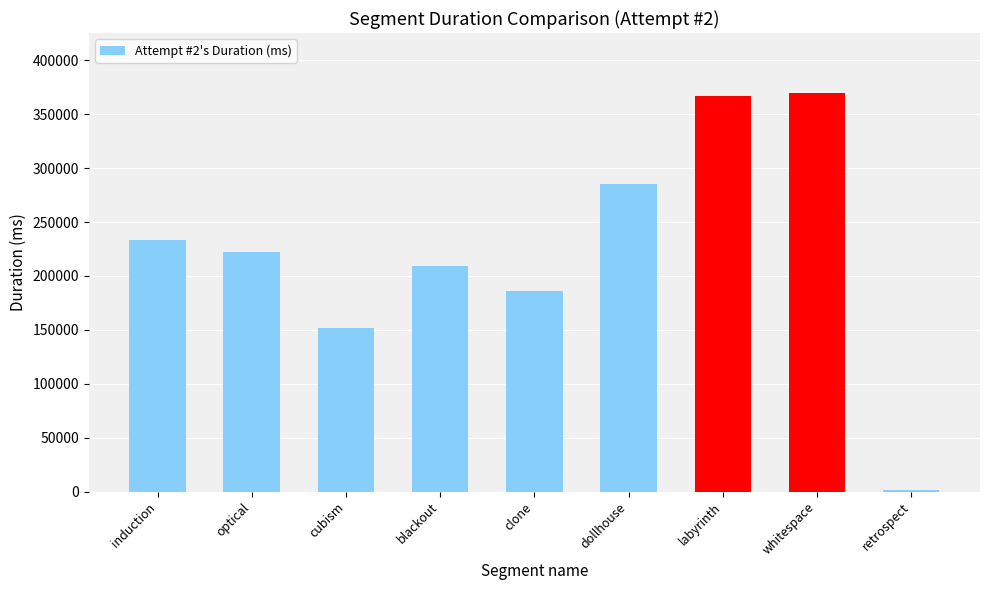

What is the minimum value shown in the chart?

1737